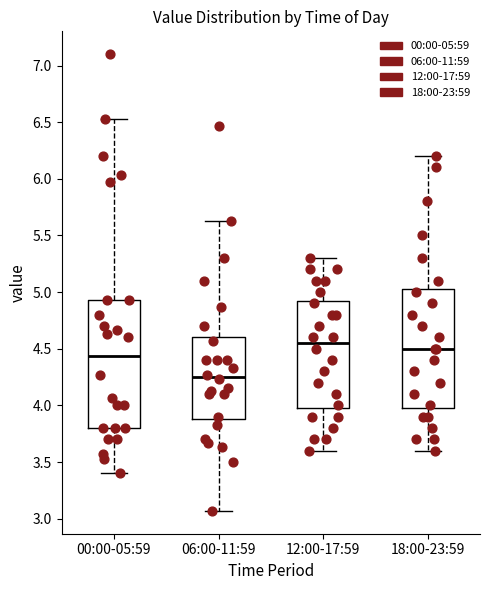

Which box is the tallest, from its lower edge to its upper edge?

00:00-05:59